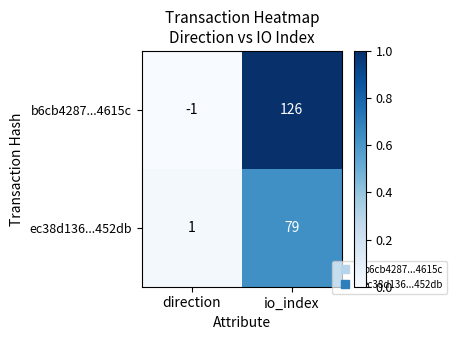

What is the greatest value displayed?

126